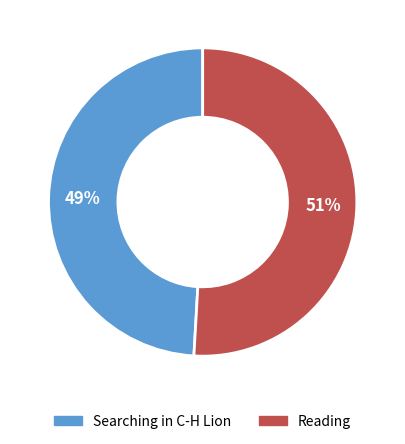

Which category has the biggest portion of the pie?

Reading